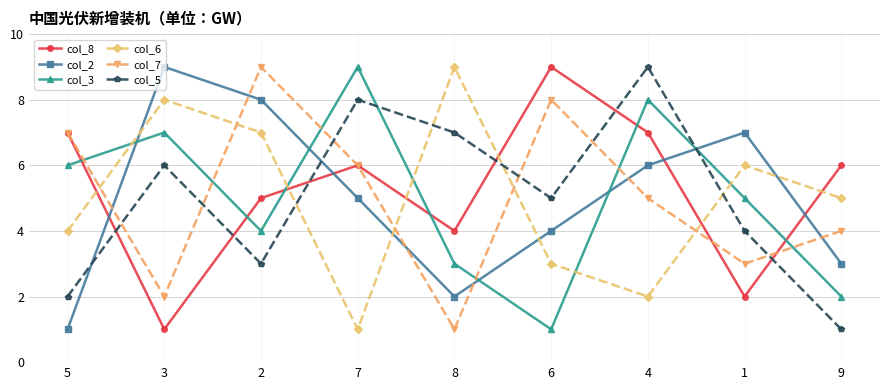

At 1, list the series in order from smallest to largest.

col_8, col_7, col_5, col_3, col_6, col_2